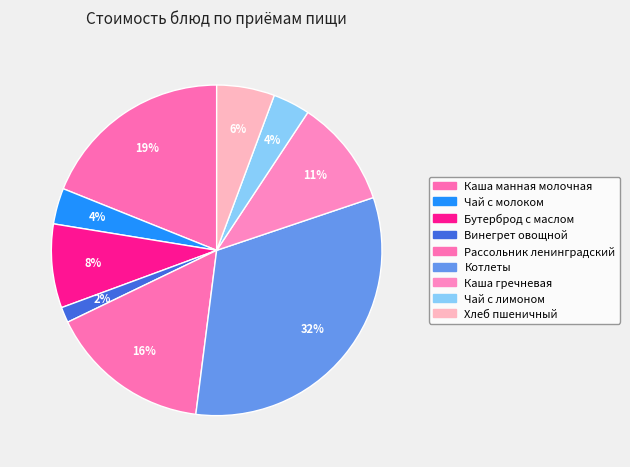

How many slices are in this pie chart?

9